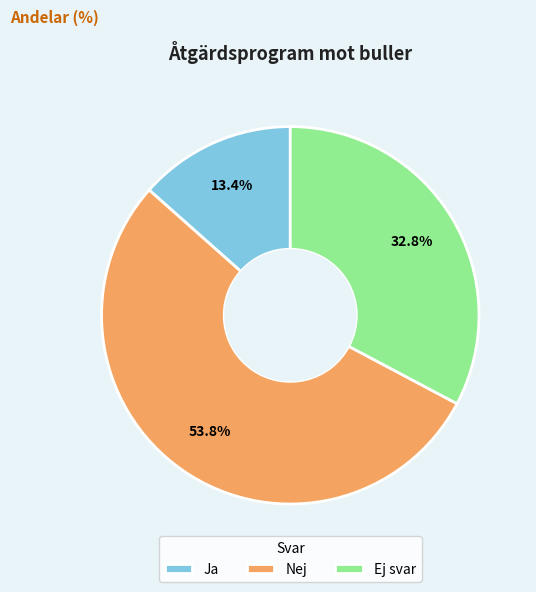

To the nearest percent, what percentage of the pie is Ej svar?

33%